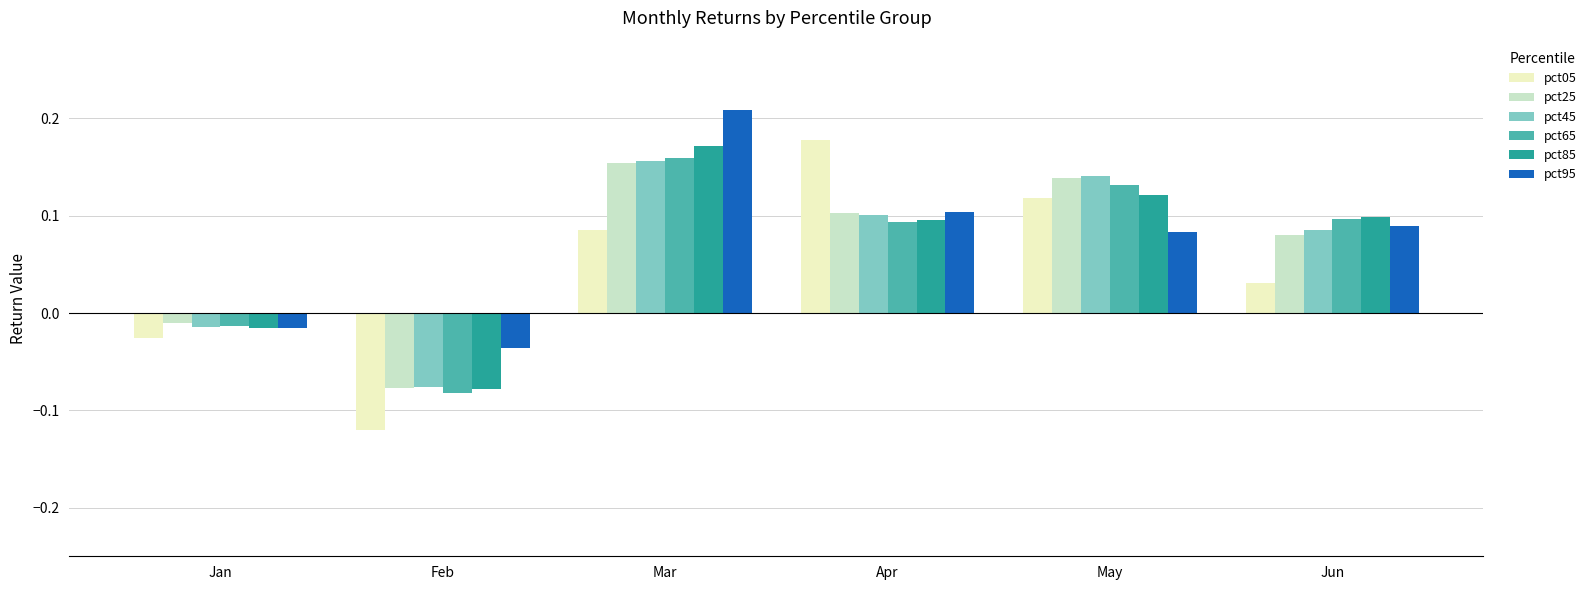

At which label is pct85 closest to 0?

Jan